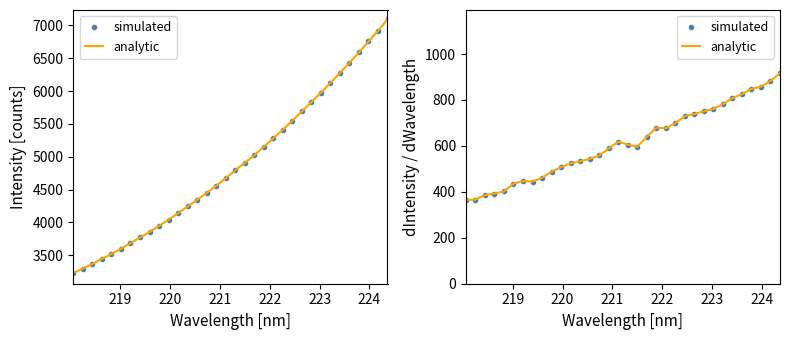

How many lines are shown in the chart?

2